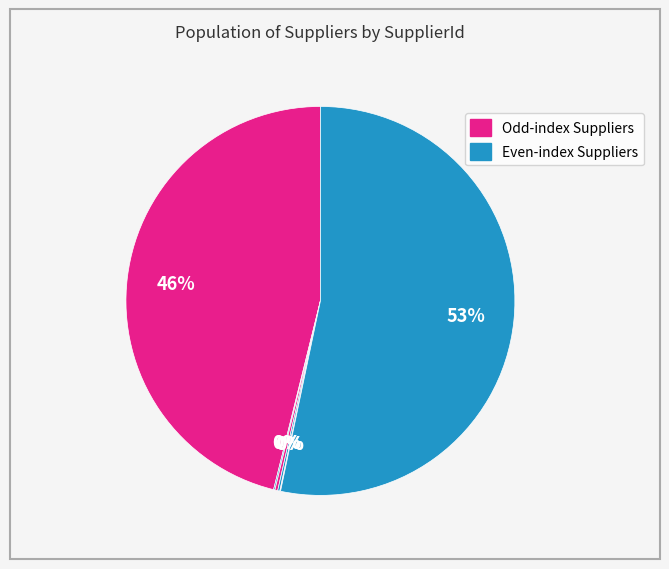

Count the number of slices in the pie.

6